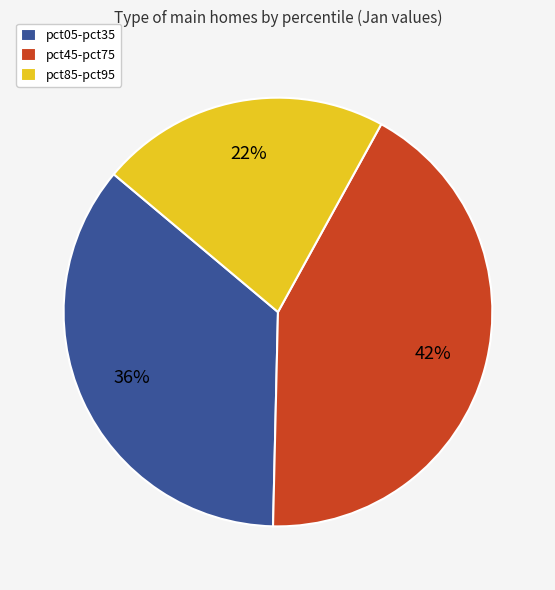

To the nearest percent, what percentage of the pie is pct05-pct35?

36%